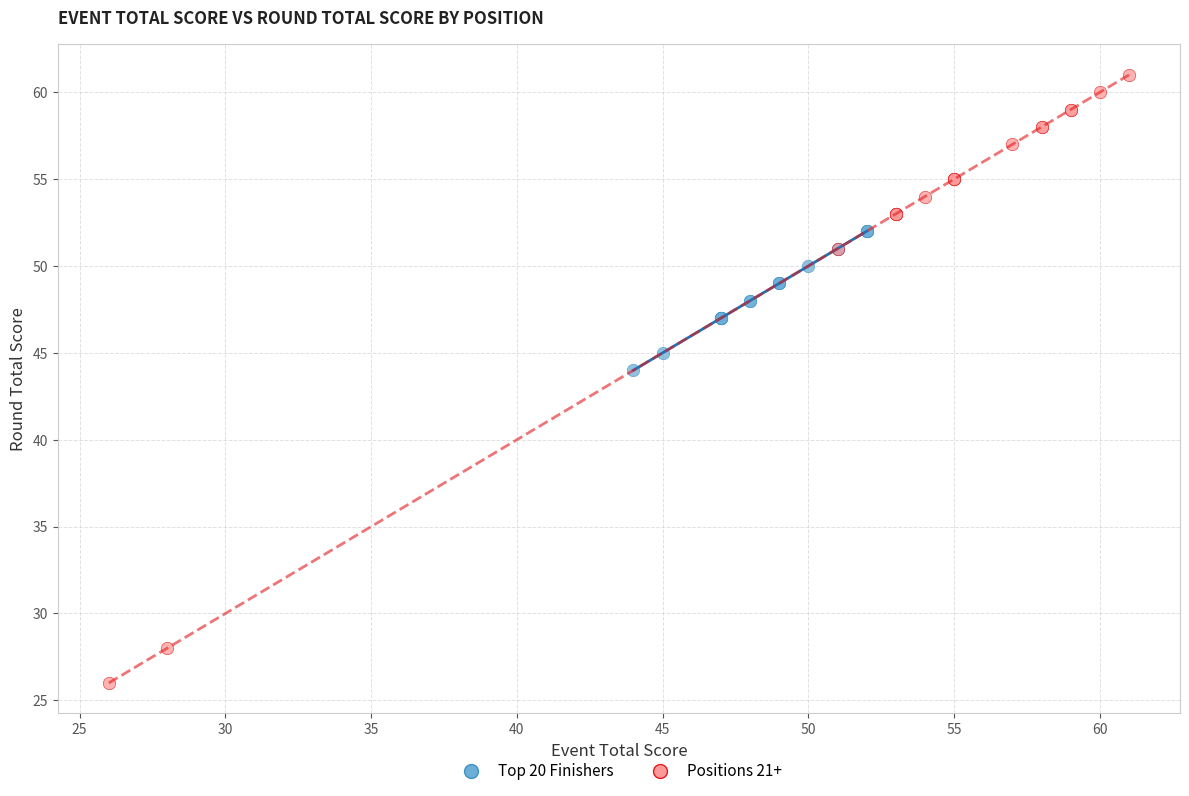

What are all the series names shown in the legend?

Top 20 Finishers, Positions 21+